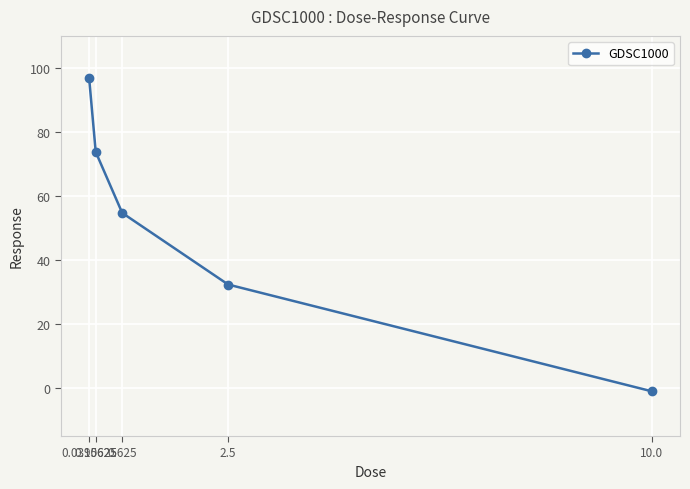

What is the change in value from 0.625 to 2.5?

-22.4